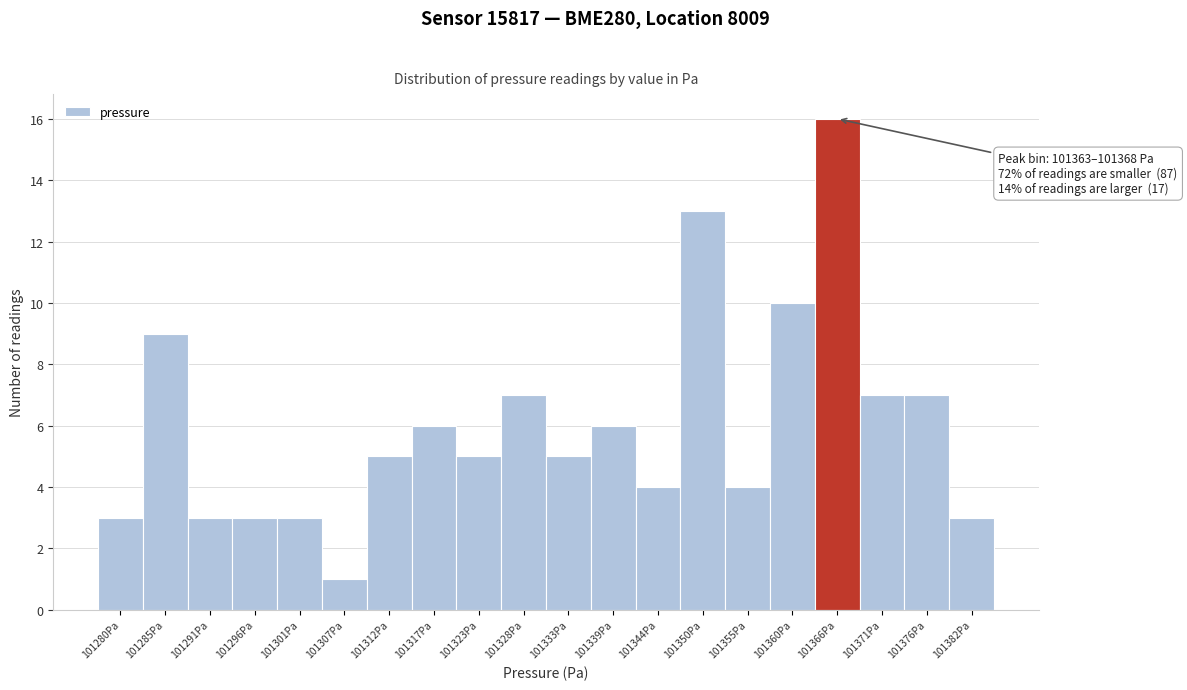

Which range on the x-axis has the tallest bar?

101363 to 101368